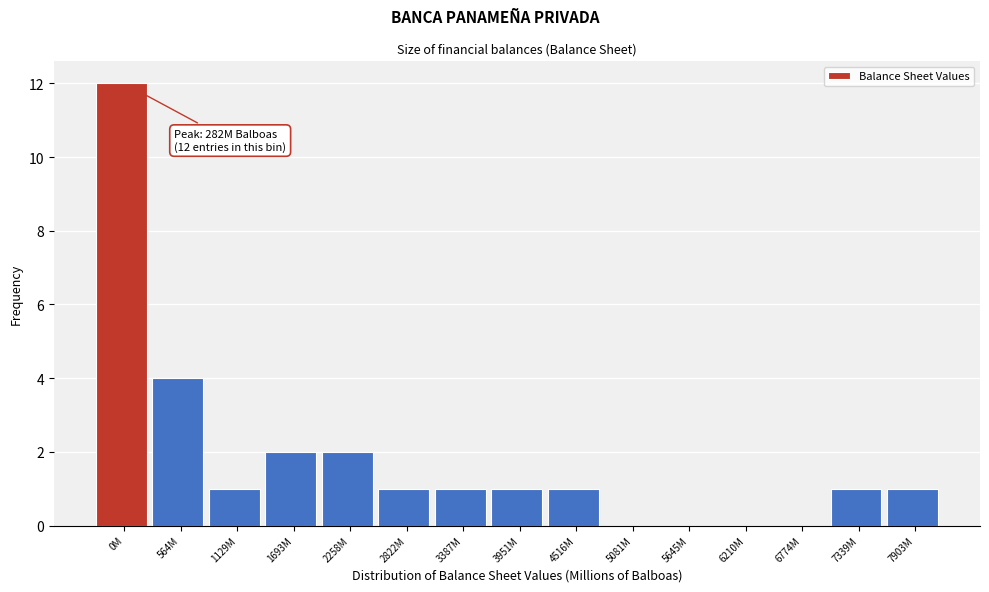

Reading left to right, transcribe all the data shown in this chart.

0M=12	564M=4	1129M=1	1693M=2	2258M=2	2822M=1	3387M=1	3951M=1	4516M=1	5081M=0	5645M=0	6210M=0	6774M=0	7339M=1	7903M=1